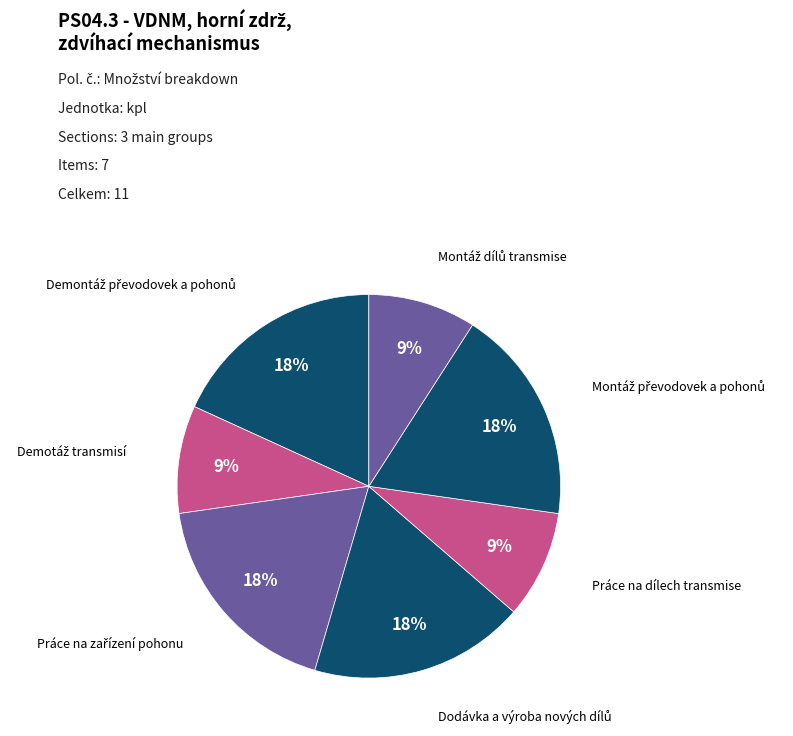

Count the number of slices in the pie.

7